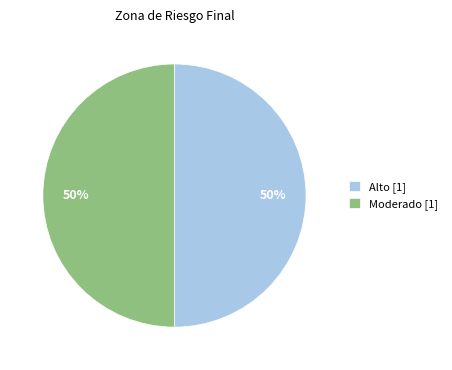

To the nearest percent, what portion does Moderado represent?

50%